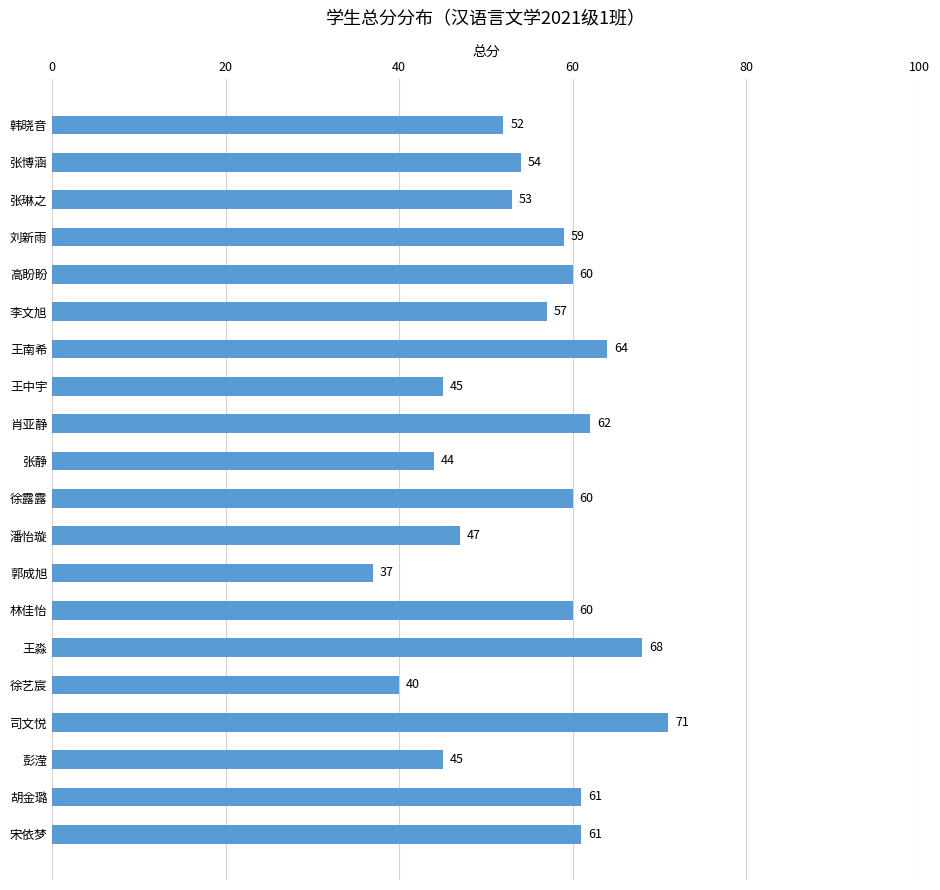

What is the average value?

55